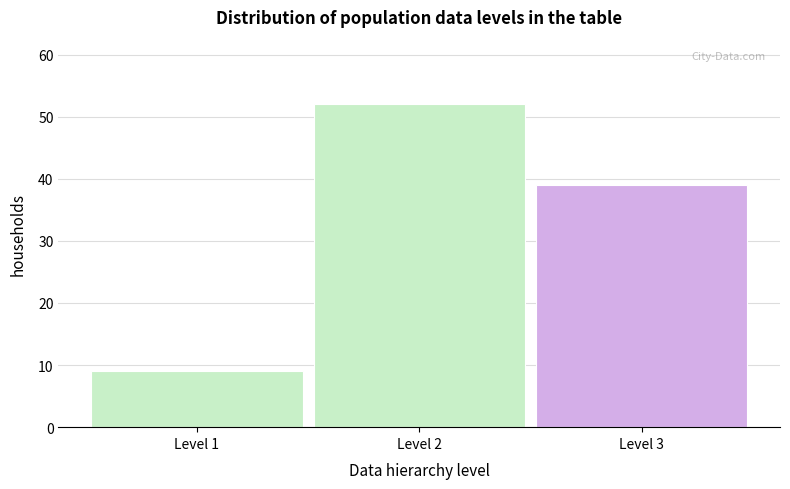

Reading left to right, what are all the values shown in this chart?

Level 1=9	Level 2=52	Level 3=39